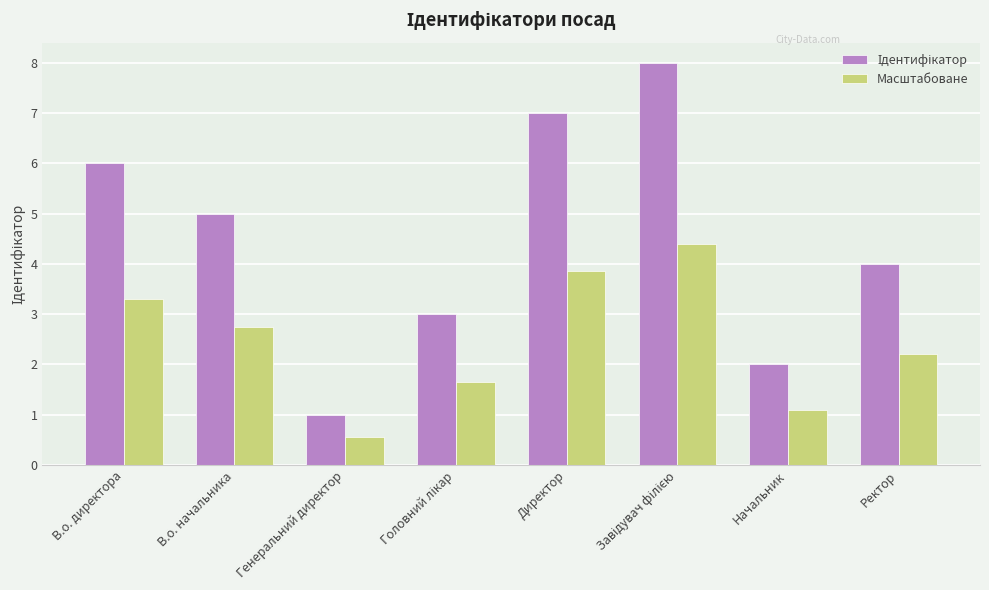

What is the spread (max minus min) of values at Ректор?

1.8